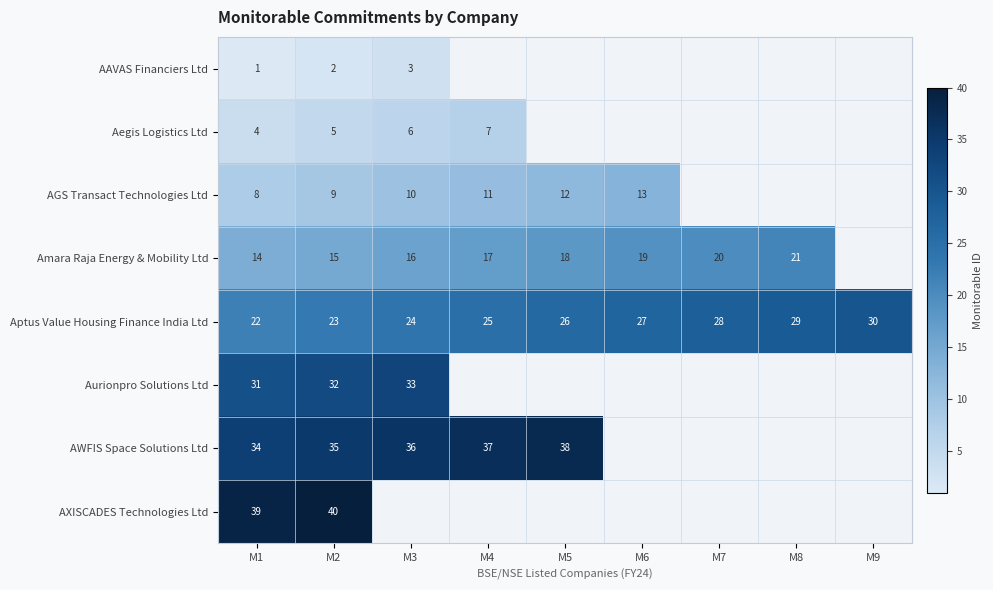

Rank the series at M2 from highest to lowest value.

AXISCADES Technologies Ltd, AWFIS Space Solutions Ltd, Aurionpro Solutions Ltd, Aptus Value Housing Finance India Ltd, Amara Raja Energy & Mobility Ltd, AGS Transact Technologies Ltd, Aegis Logistics Ltd, AAVAS Financiers Ltd